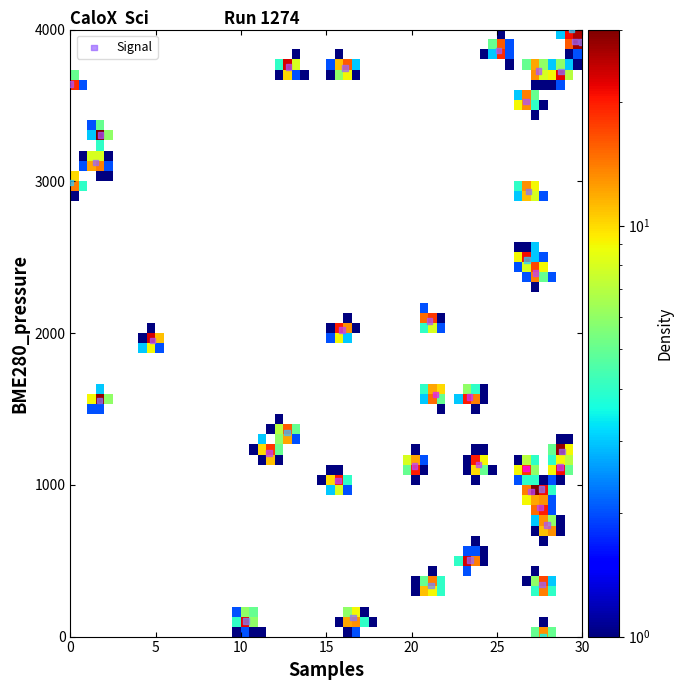

What is the range of X values (max minus min)?

30.0